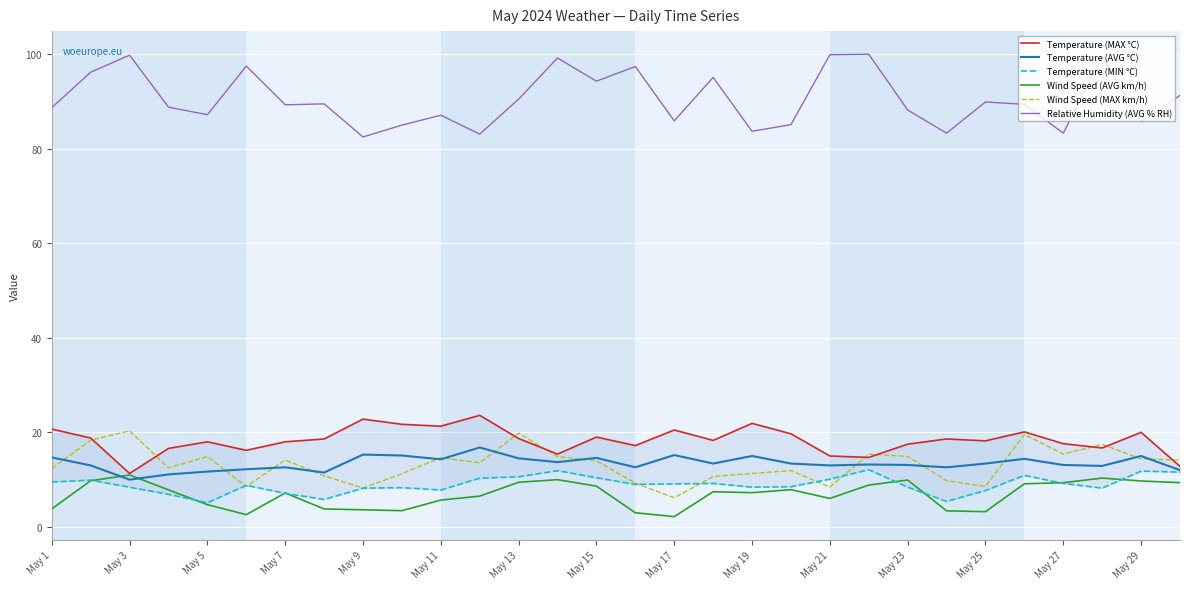

True or false: Wind Speed (MAX km/h) and Relative Humidity (AVG % RH) cross at least once.

False